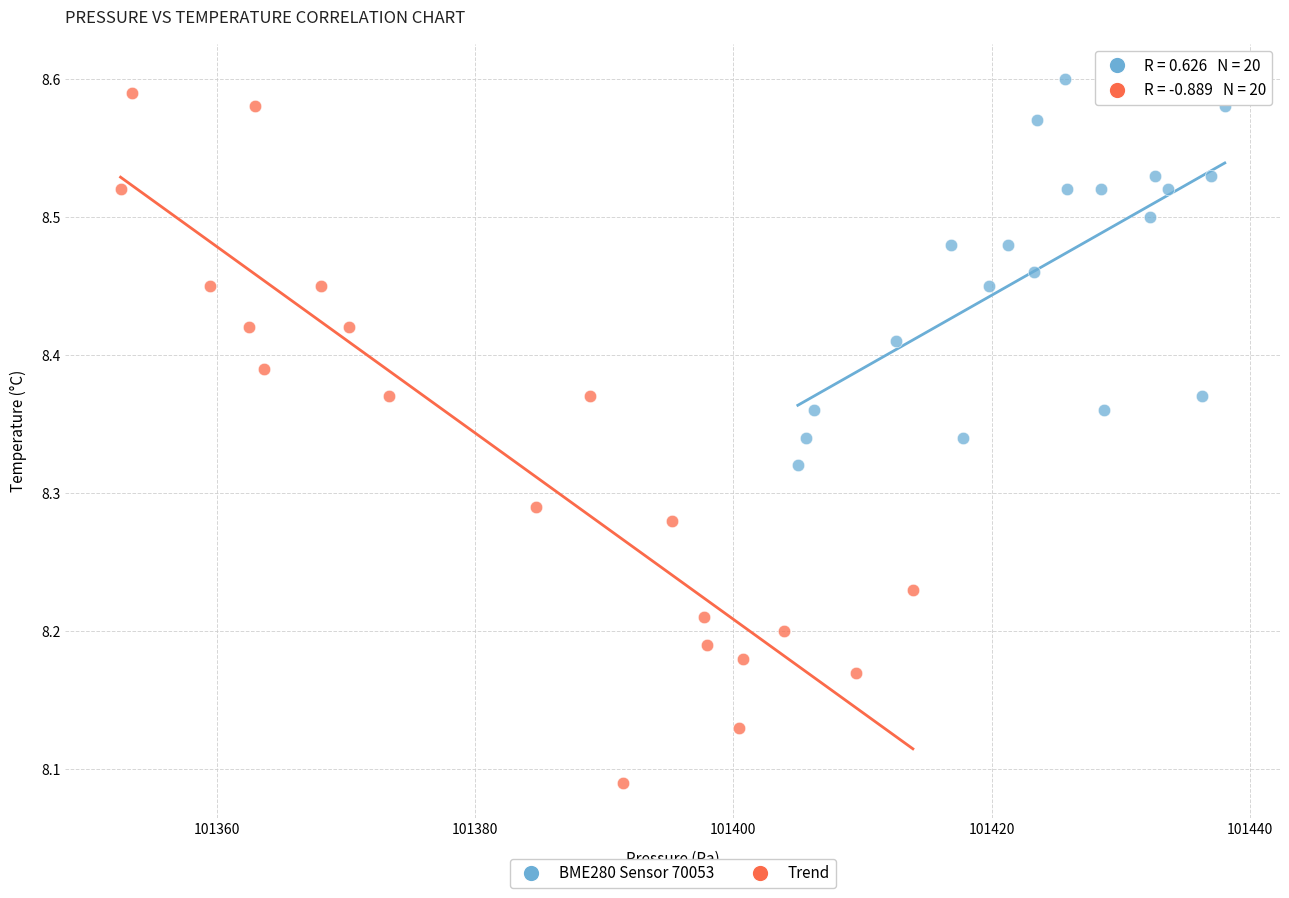

What are all the series names shown in the legend?

BME280 Sensor 70053, Trend